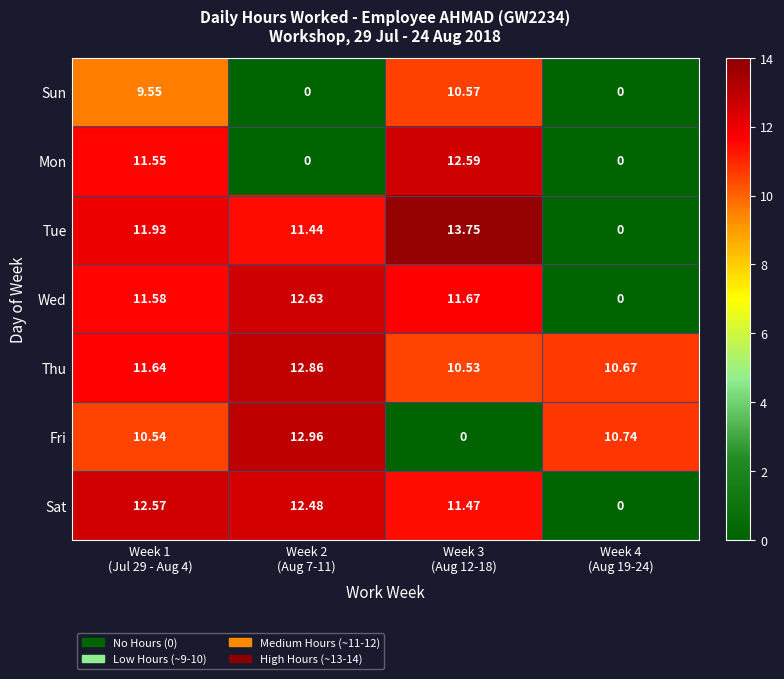

Which series has the widest spread of values?

Tue